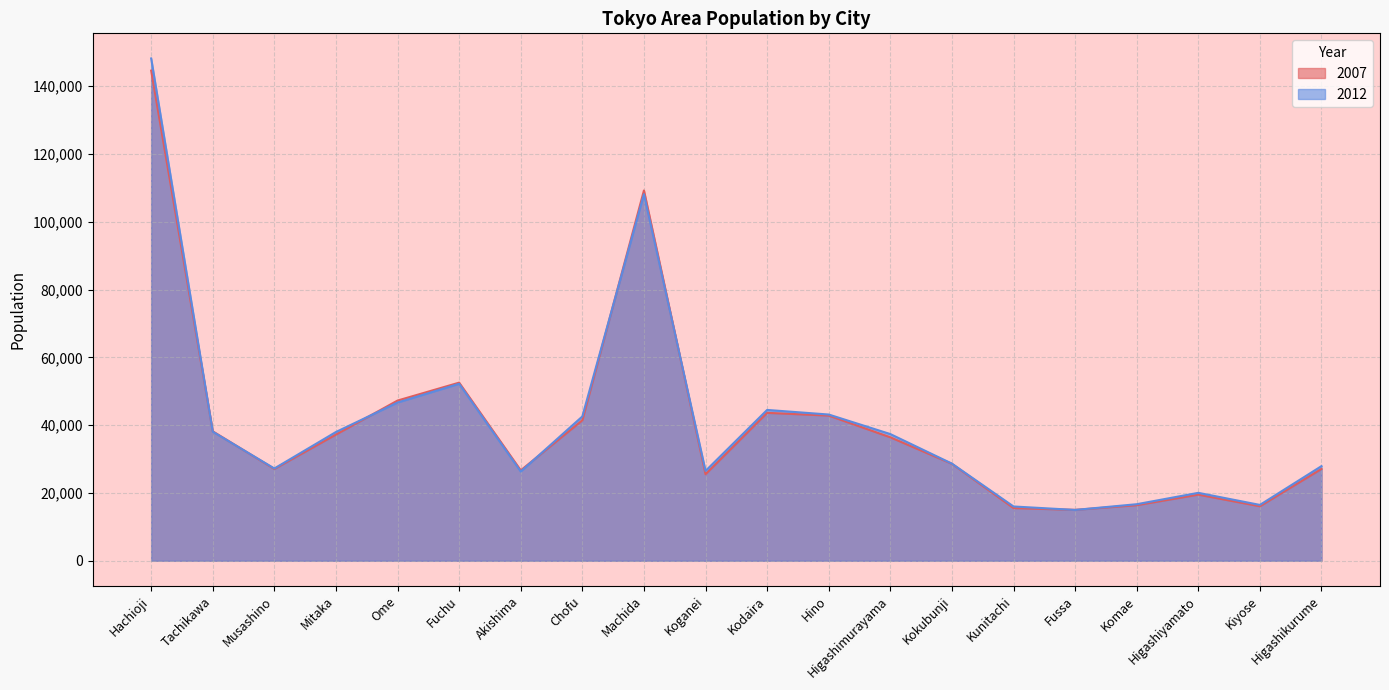

Between Koganei and Hachioji, which is larger?

Hachioji